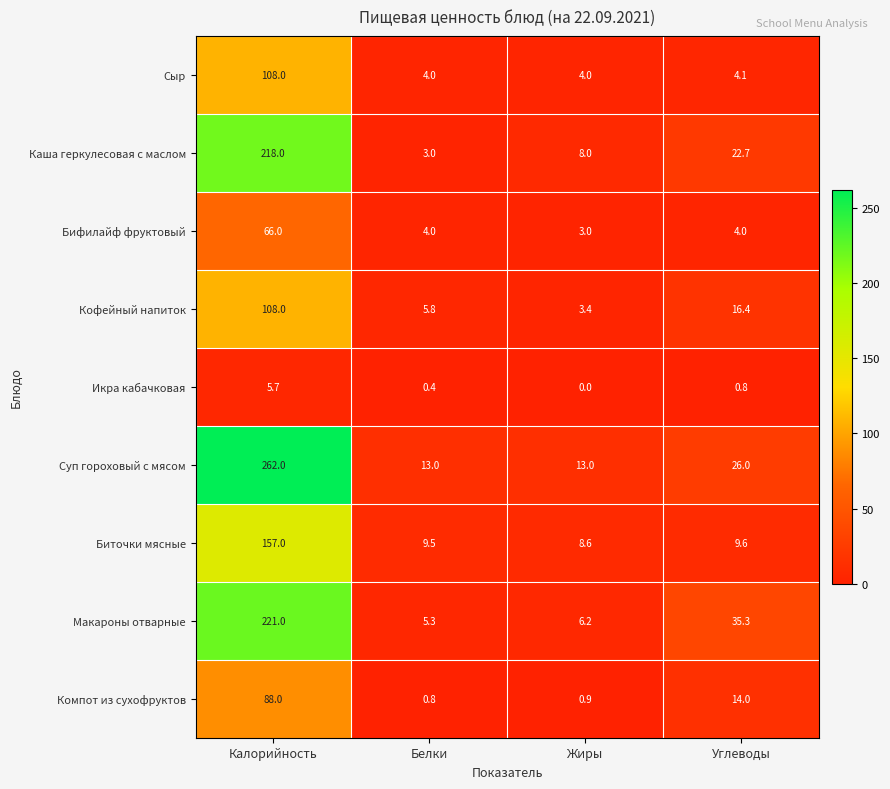

Is it true that Каша геркулесовая с маслом equals 12.7 at Жиры?

False